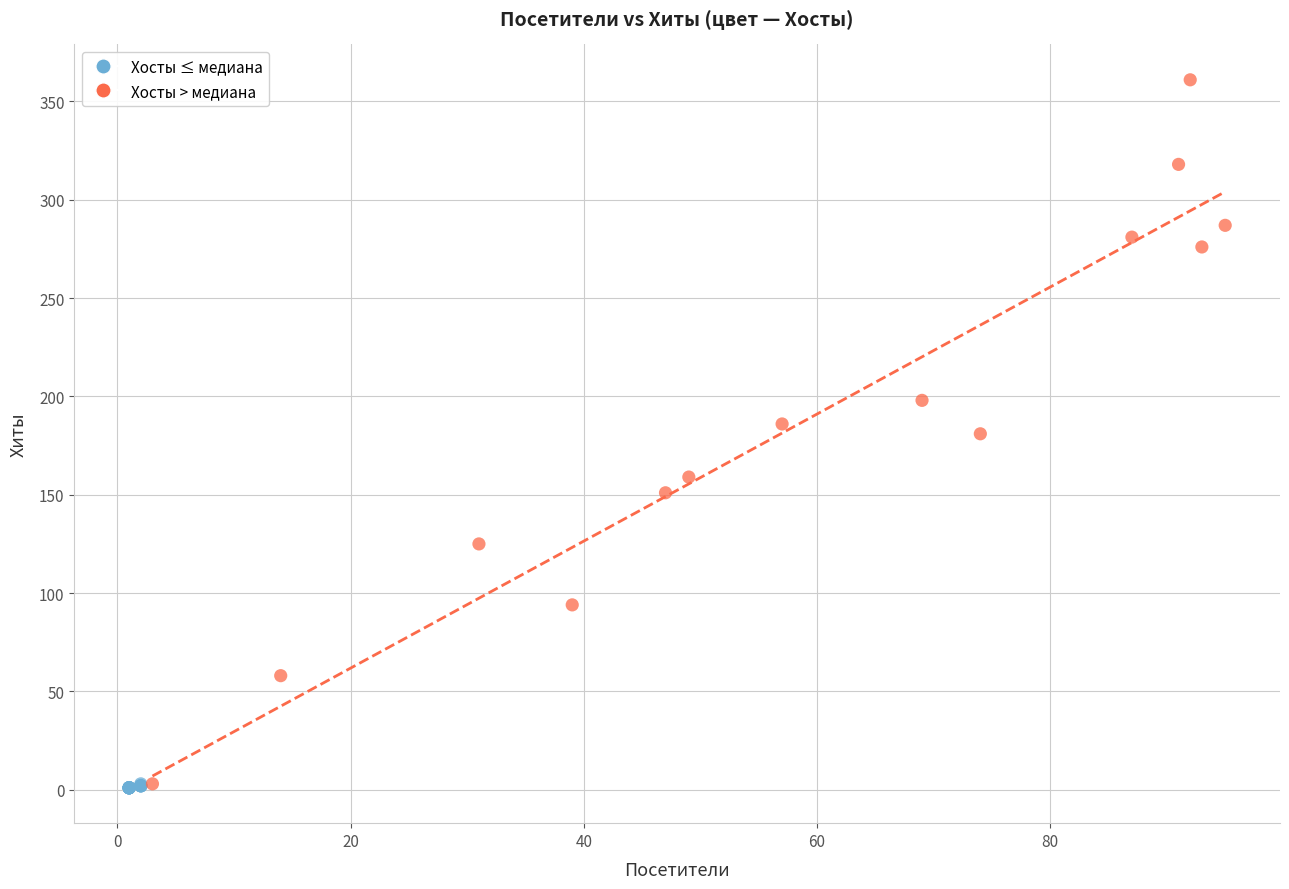

What are all the series names shown in the legend?

Хосты ≤ медиана, Хосты > медиана